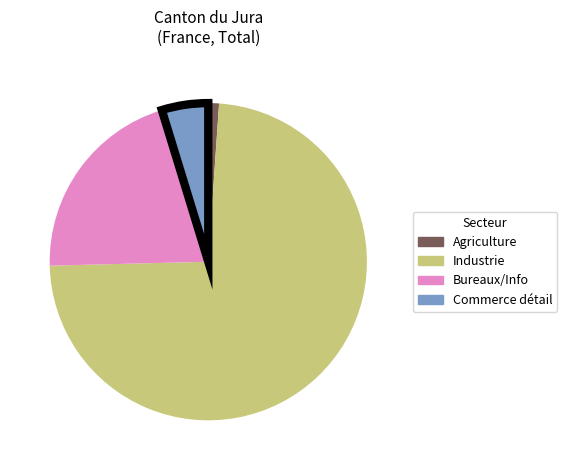

Is there any slice that represents more than half of the pie?

Yes